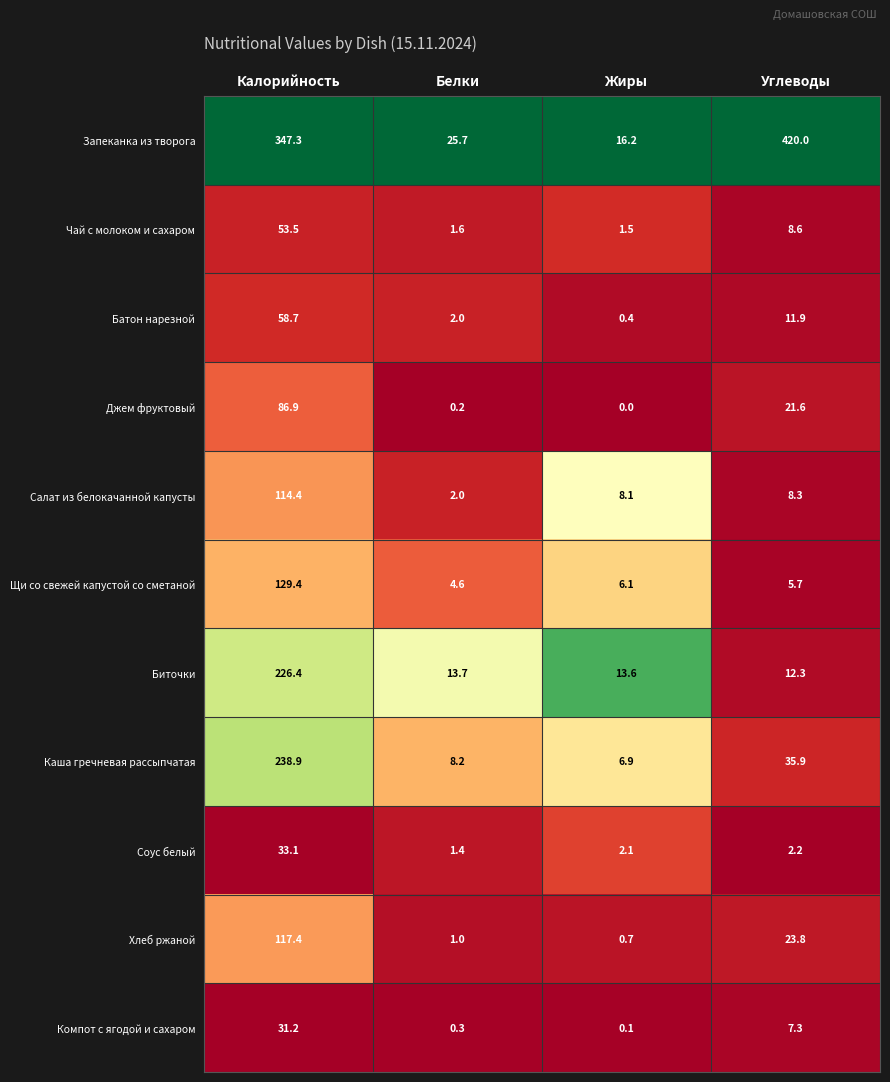

What is the total value across all series at Калорийность?

1437.2